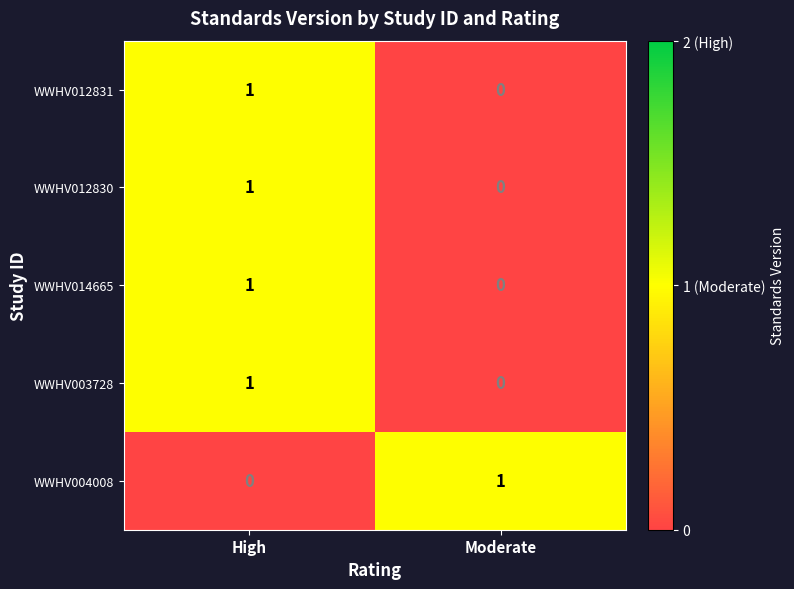

Reading left to right, extract all data points from this chart.

WWHV012831: High=1	Moderate=0
WWHV012830: High=1	Moderate=0
WWHV014665: High=1	Moderate=0
WWHV003728: High=1	Moderate=0
WWHV004008: High=0	Moderate=1